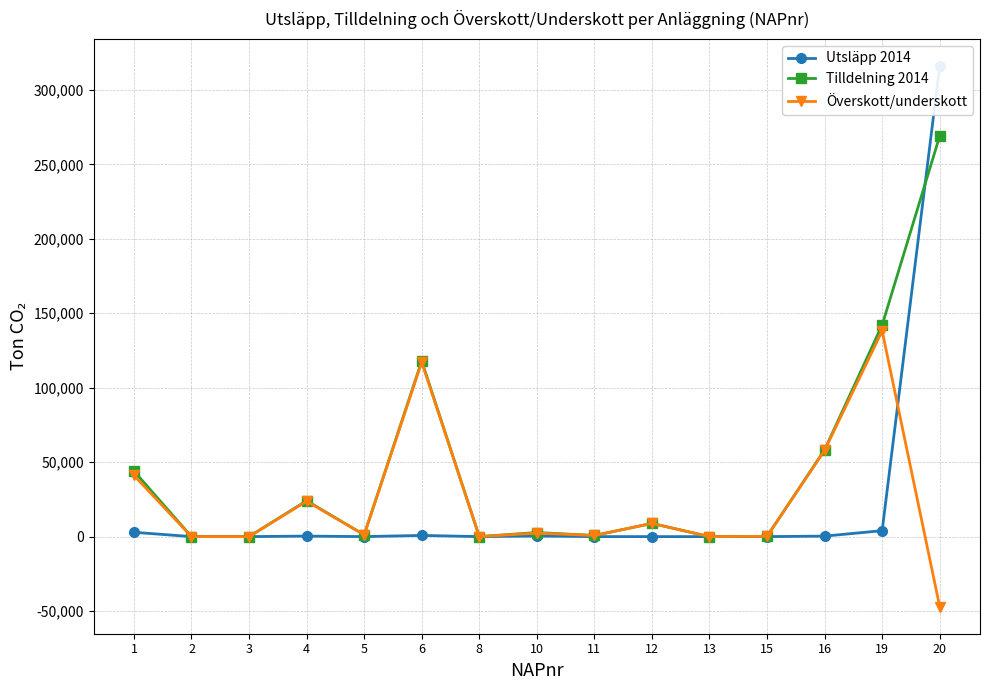

True or false: Utsläpp 2014 has a value of 436294 at 20.

False